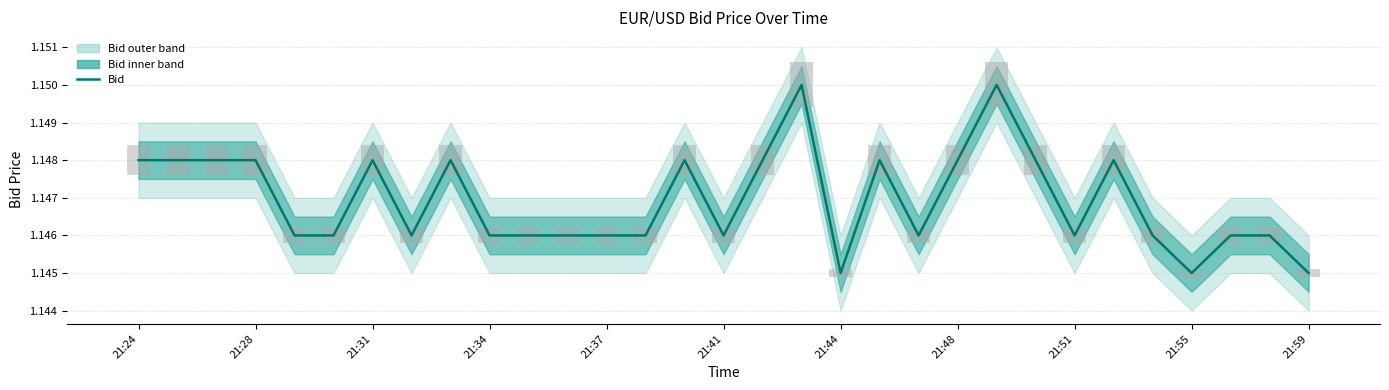

What position from the left is 29?

30